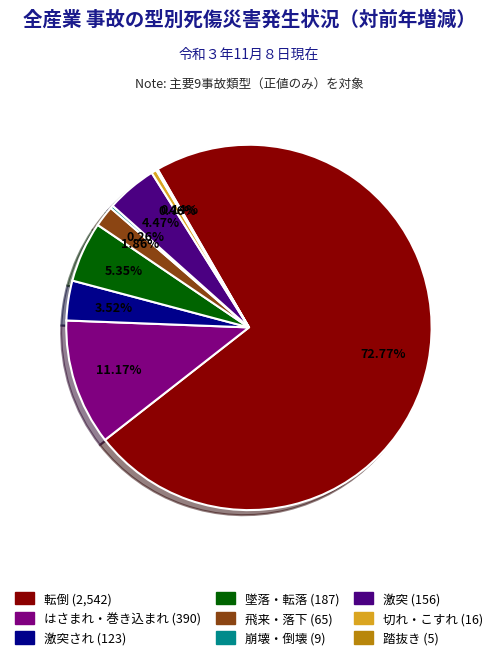

Is there any slice that represents more than half of the pie?

Yes